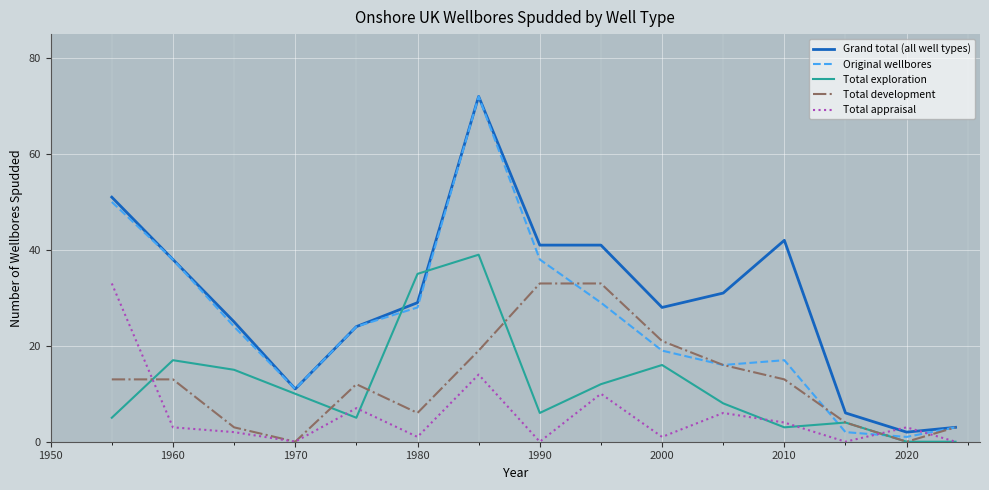

After their last crossing, which series has the higher values: Grand total (all well types) or Total appraisal?

Grand total (all well types)